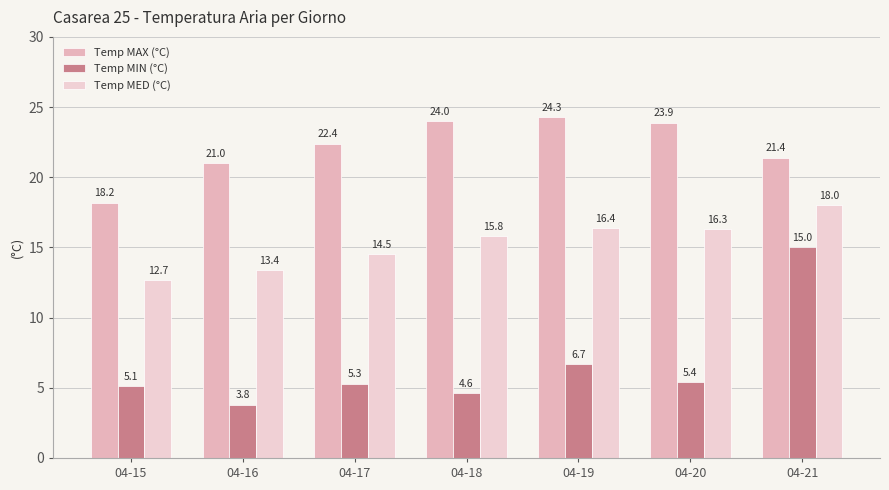

What is the approximate value of Temp MED (°C) at 04-20?

16.3